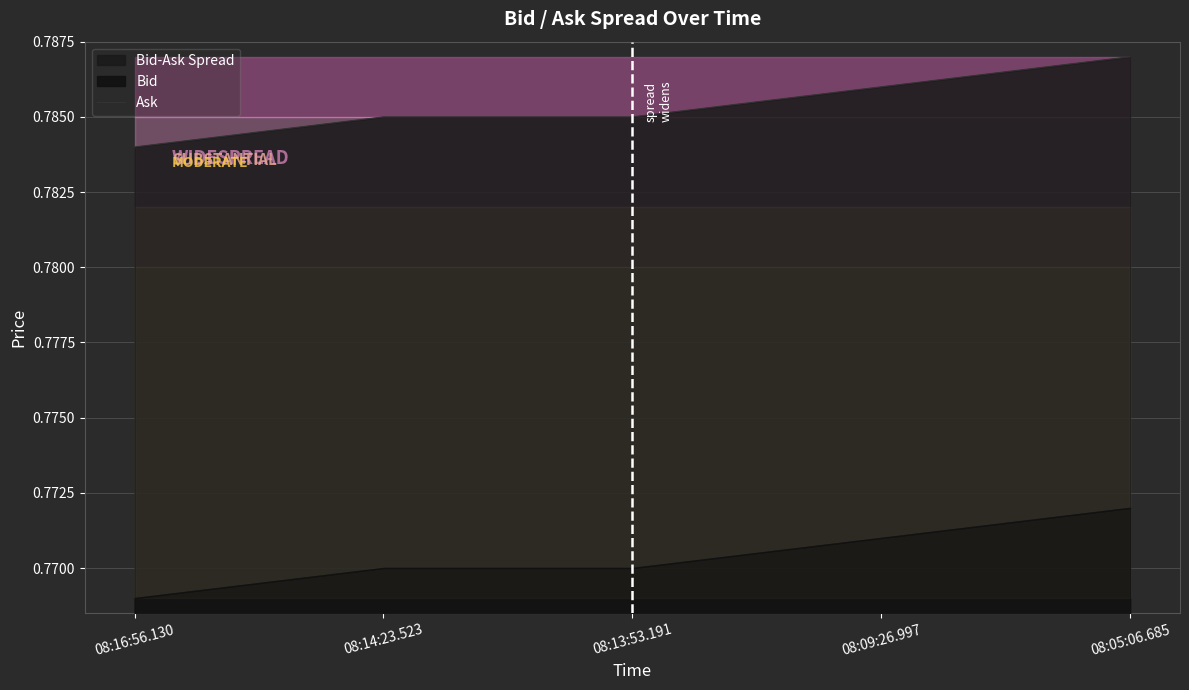

List the labels in order of value, largest first.

08:05:06.685, 08:09:26.997, 08:14:23.523, 08:13:53.191, 08:16:56.130